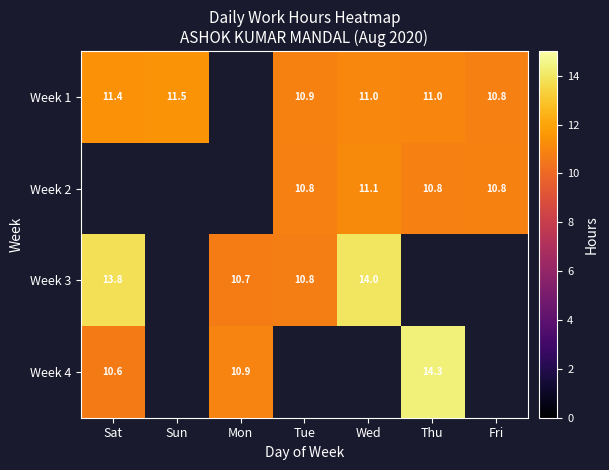

At which category does the chart reach its peak across all series?

Thu